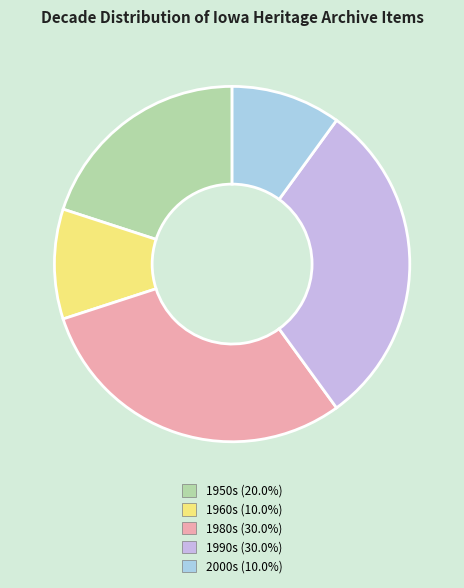

Is there a majority slice in this chart?

No